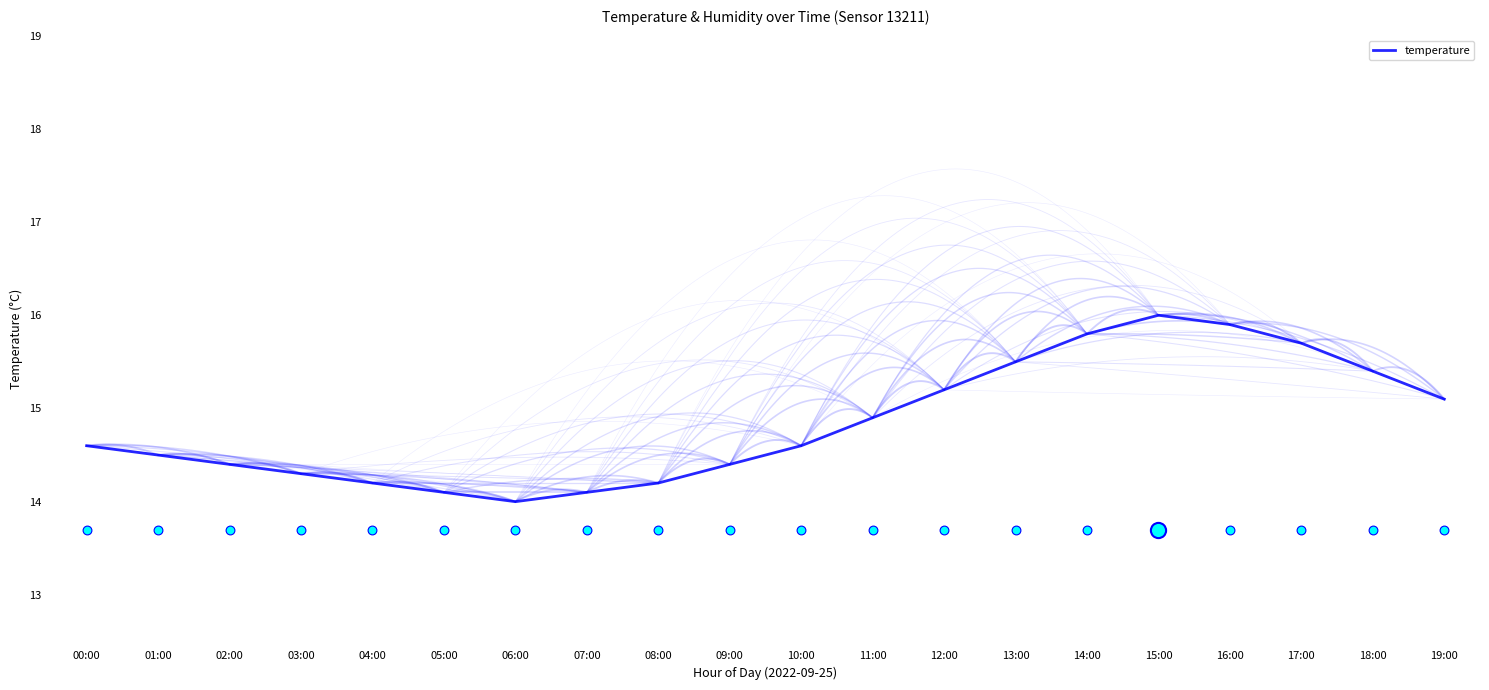

What is the change in value from 10:00 to 19:00?

+0.5